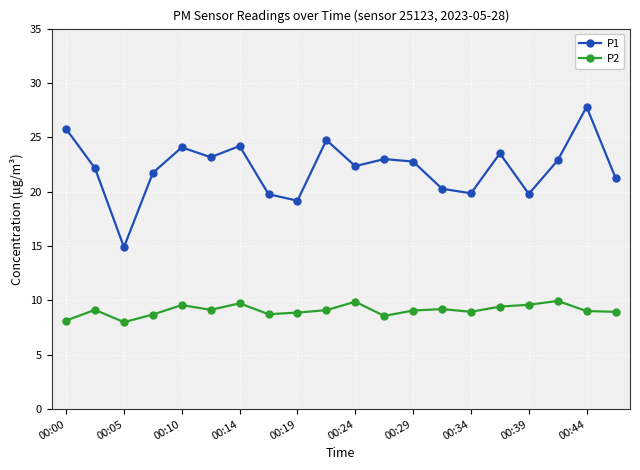

Which series has the widest spread of values?

P1